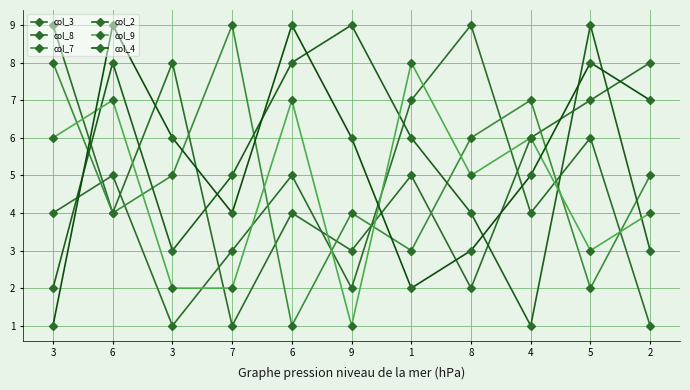

Reading left to right, what are all the values shown in this chart?

col_3: 3=9	6=4	3=8	7=1	6=4	9=3	1=5	8=2	4=6	5=7	2=8
col_8: 3=4	6=5	3=1	7=3	6=5	9=2	1=7	8=9	4=4	5=6	2=1
col_7: 3=8	6=4	3=5	7=9	6=1	9=4	1=3	8=6	4=7	5=2	2=5
col_2: 3=2	6=8	3=3	7=5	6=8	9=9	1=6	8=4	4=1	5=9	2=3
col_9: 3=6	6=7	3=2	7=2	6=7	9=1	1=8	8=5	4=6	5=3	2=4
col_4: 3=1	6=9	3=6	7=4	6=9	9=6	1=2	8=3	4=5	5=8	2=7